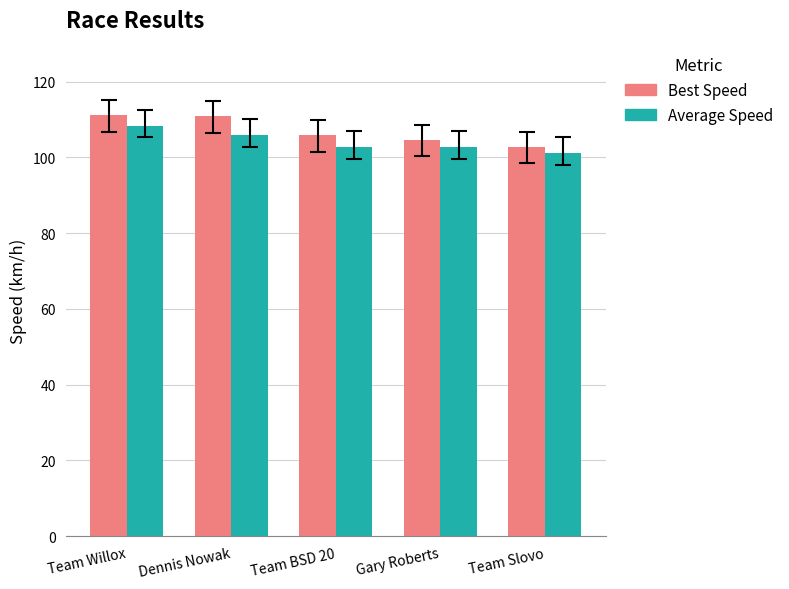

Where is Best Speed nearest to the value 106?

Team BSD 20